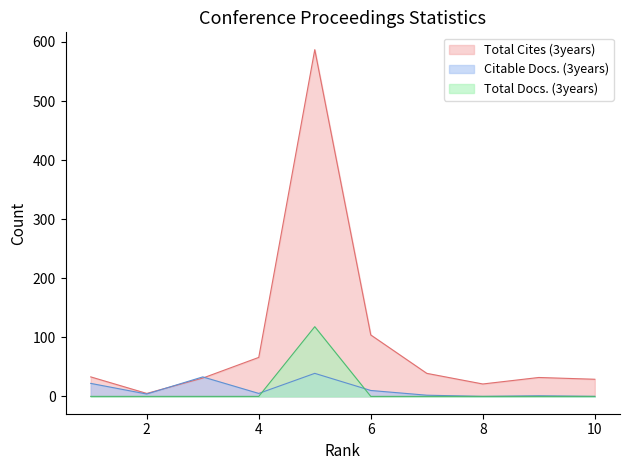

Rank the series at 1 from lowest to highest value.

Total Docs. (3years), Citable Docs. (3years), Total Cites (3years)